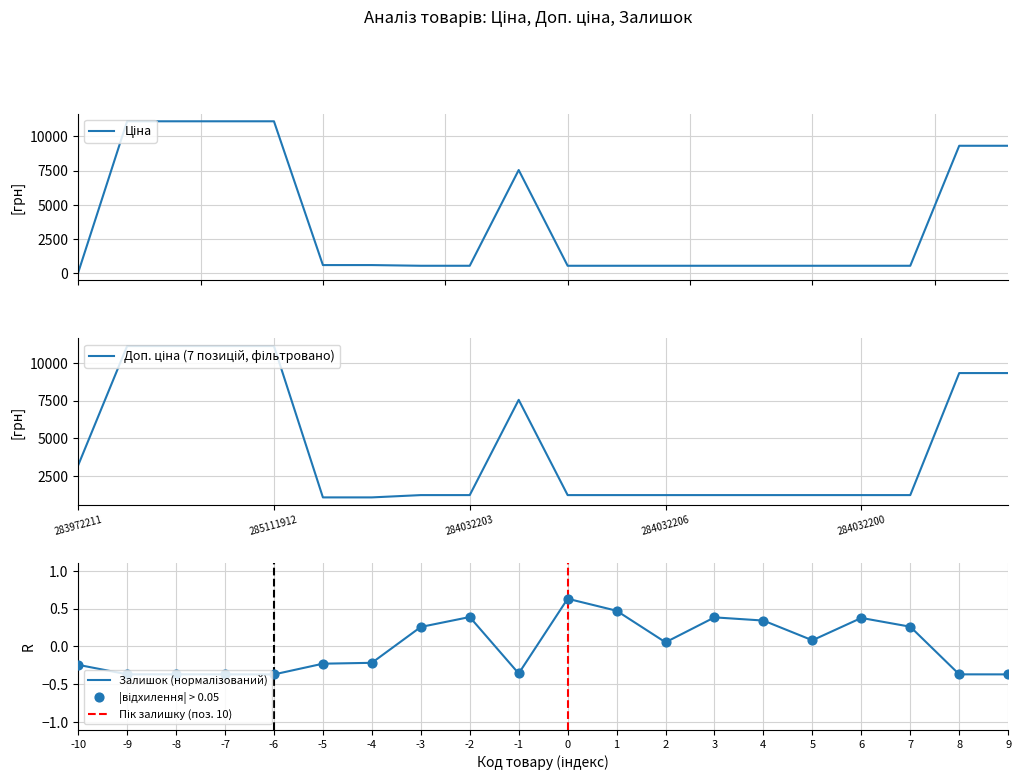

Which series reaches the maximum Y coordinate?

Ціна